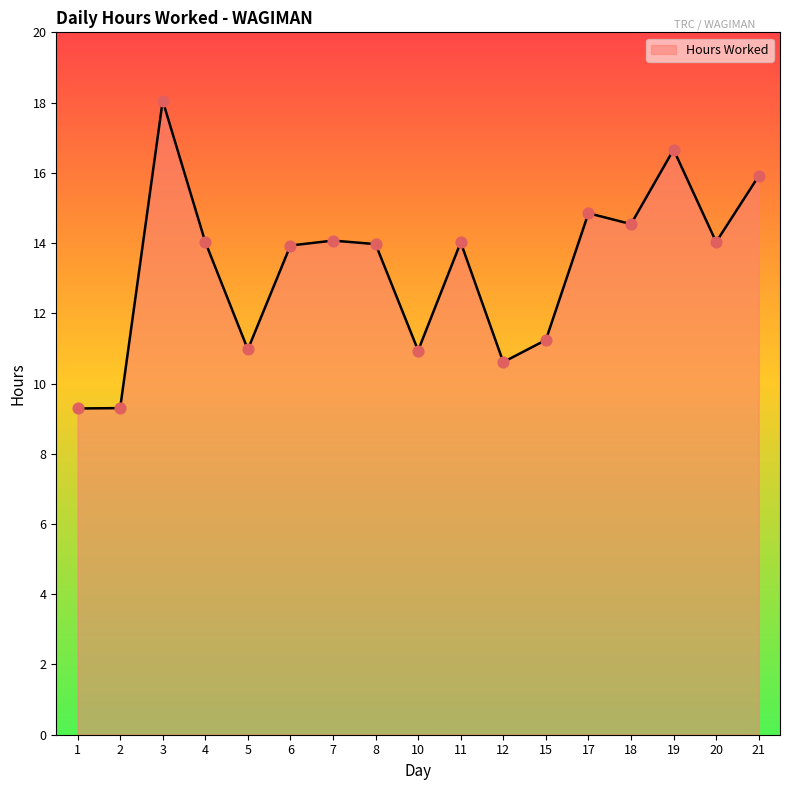

What is the ratio of the value at 8 to the value at 18?

1.0